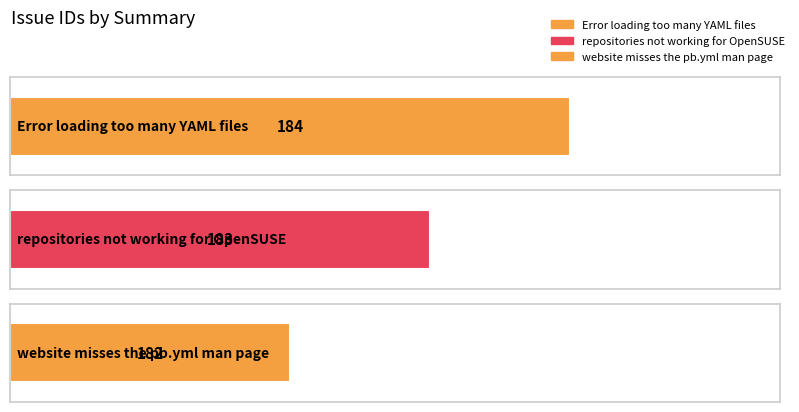

Rank the categories by value from highest to lowest.

Error loading too many YAML files, repositories not working for OpenSUSE, website misses the pb.yml man page